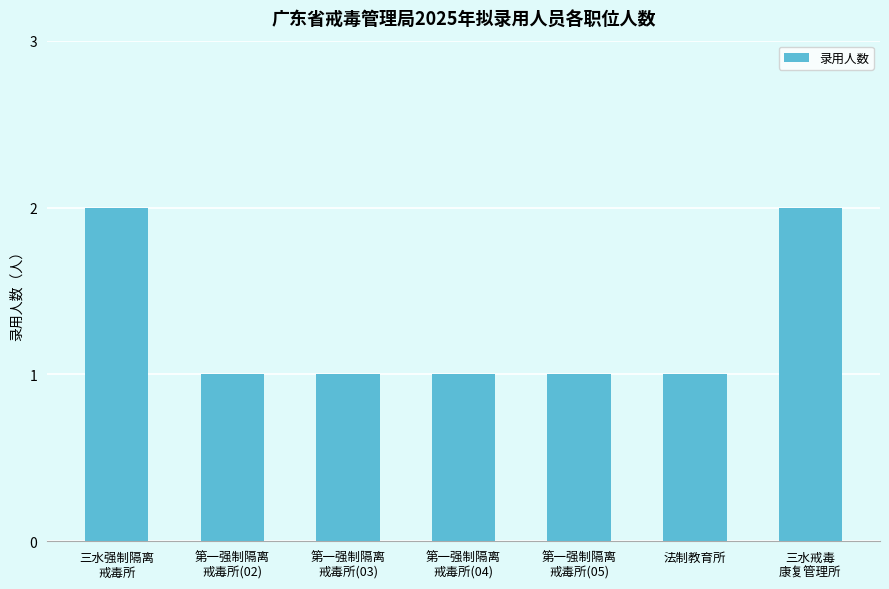

The chart shows a value of 1 at 法制教育所. True or false?

True